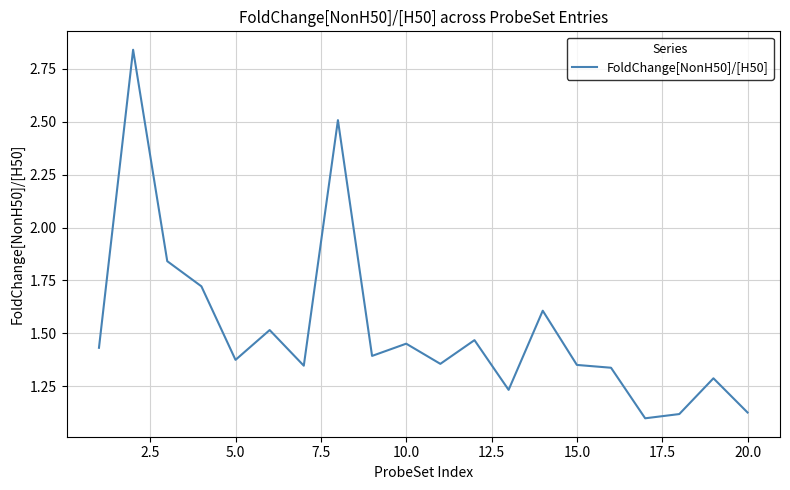

Does the chart display data point markers on the line(s)?

No